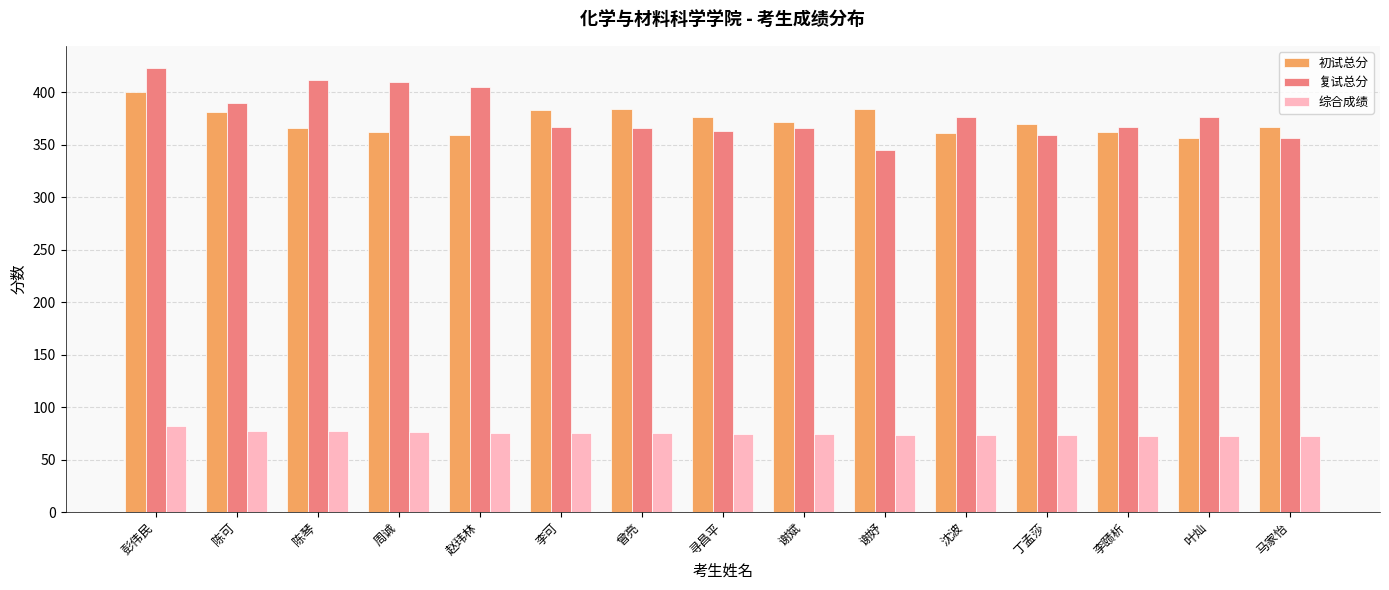

What is the difference between the 复试总分 values at 谢斌 and 彭伟民?

57.4